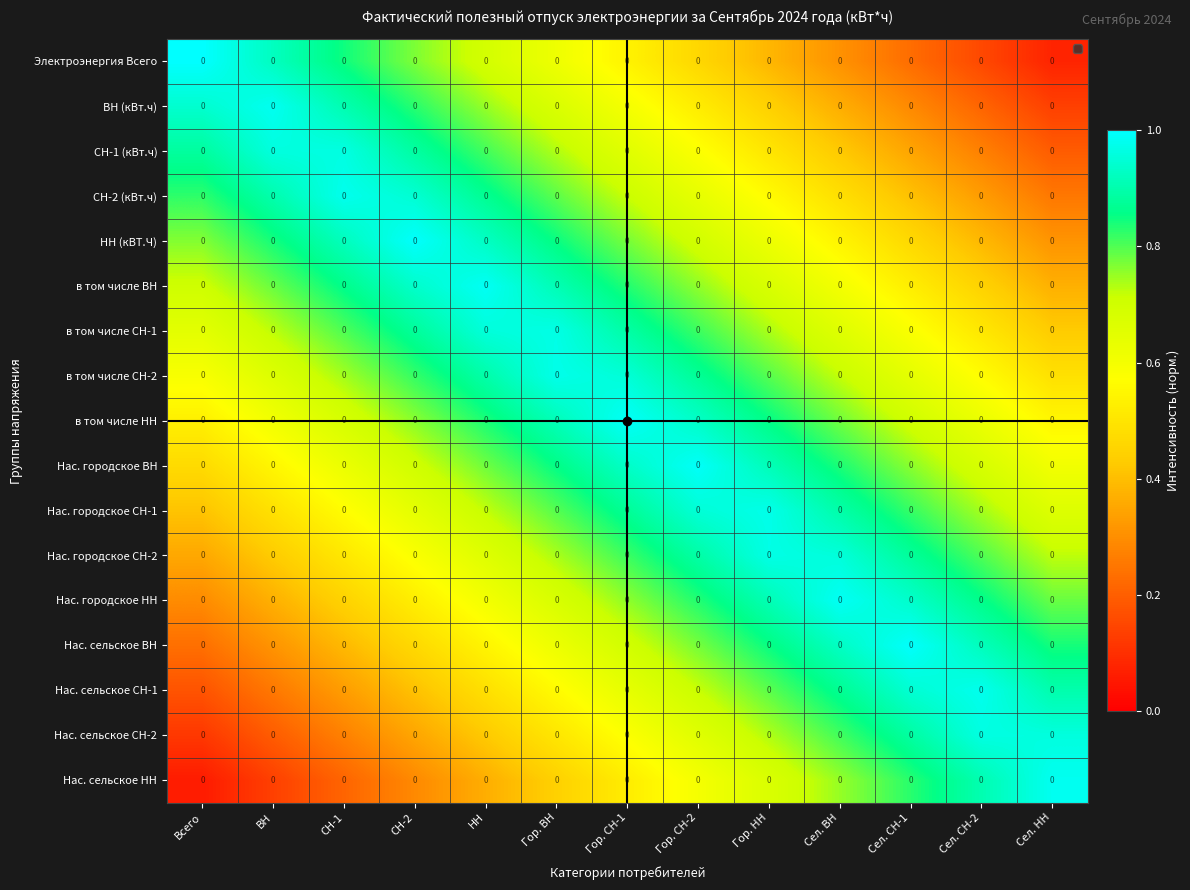

Rank the series at ВН from highest to lowest value.

ВН (кВт.ч), СН-1 (кВт.ч), Электроэнергия Всего, СН-2 (кВт.ч), НН (кВТ.Ч), в том числе ВН, в том числе СН-1, в том числе СН-2, в том числе НН, Нас. городское ВН, Нас. городское СН-1, Нас. городское СН-2, Нас. городское НН, Нас. сельское ВН, Нас. сельское СН-1, Нас. сельское СН-2, Нас. сельское НН